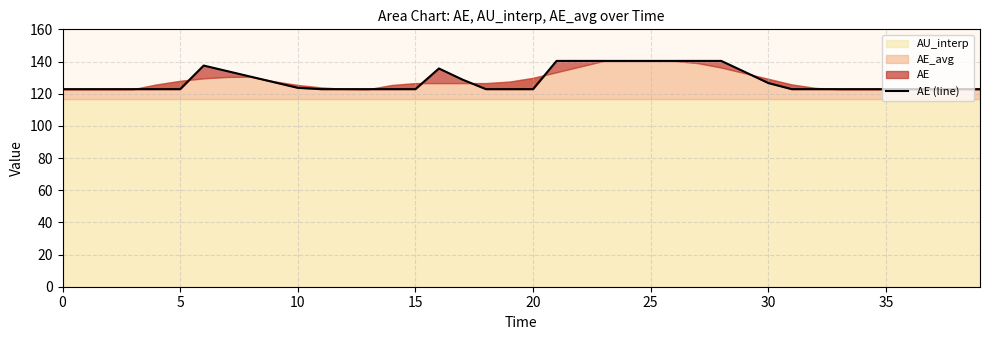

Which has a higher value, 19 or 15?

19